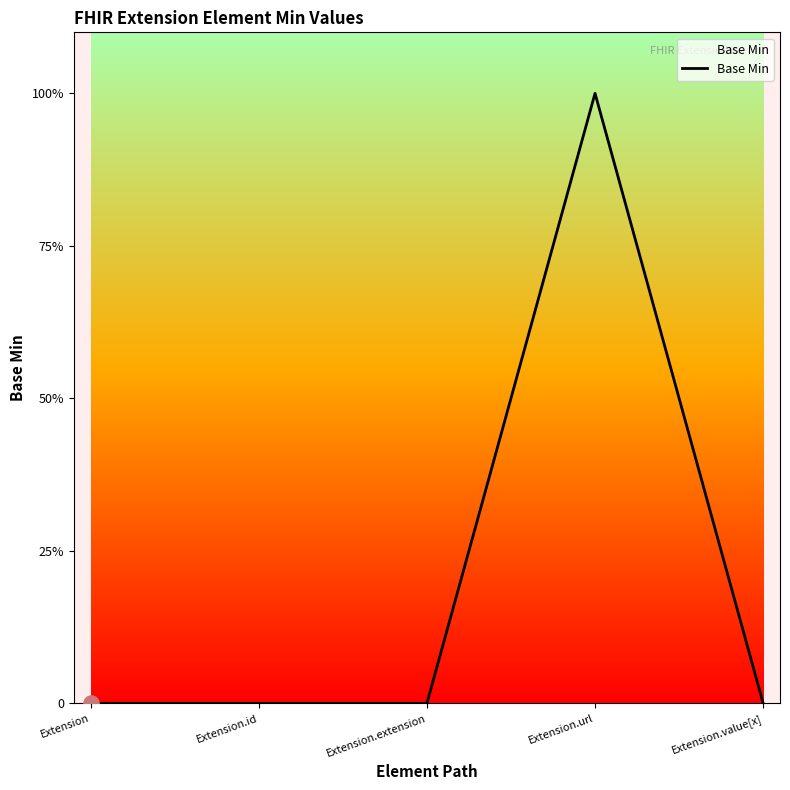

Between Extension.extension and Extension.id, which is larger?

Extension.extension